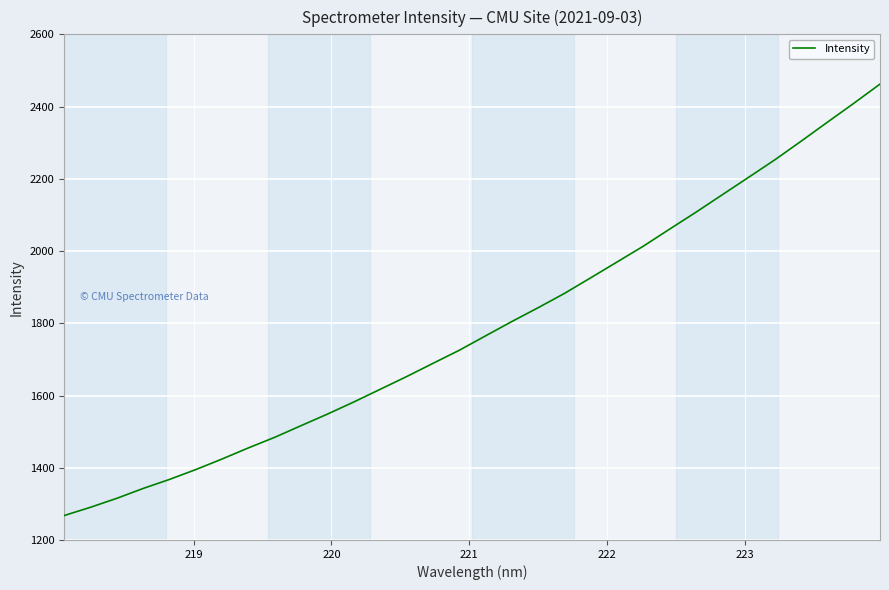

What is the difference between the maximum and minimum values?

1194.7